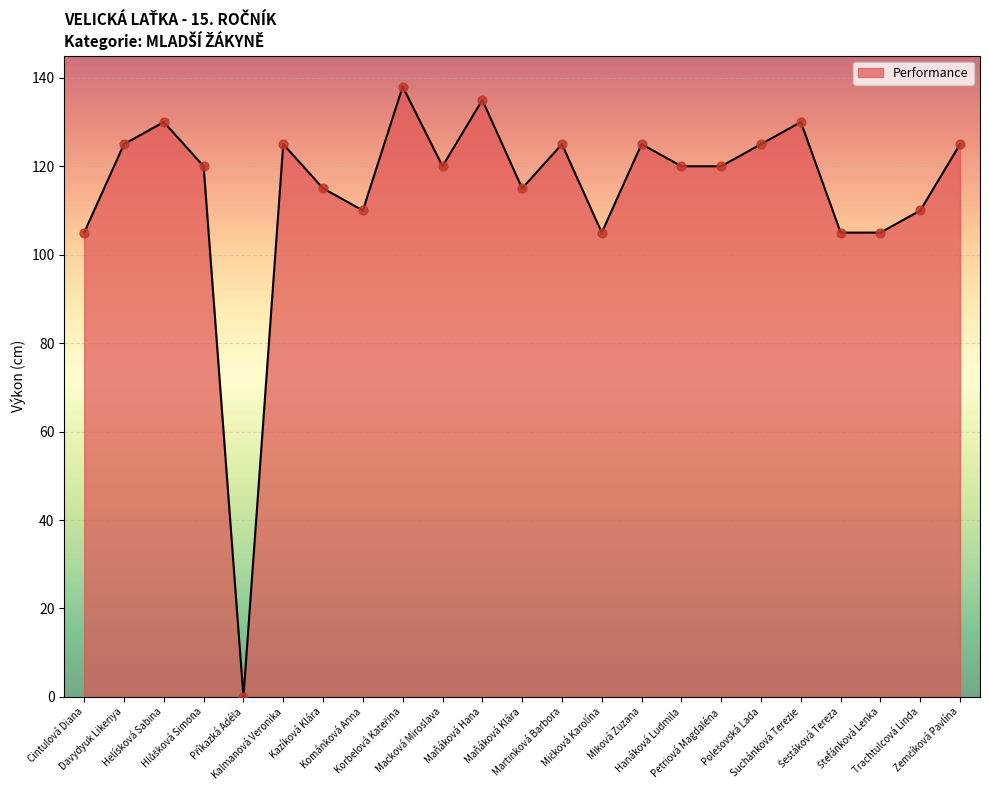

Which has a higher value, Kazíková Klára or Kalmanová Veronika?

Kalmanová Veronika